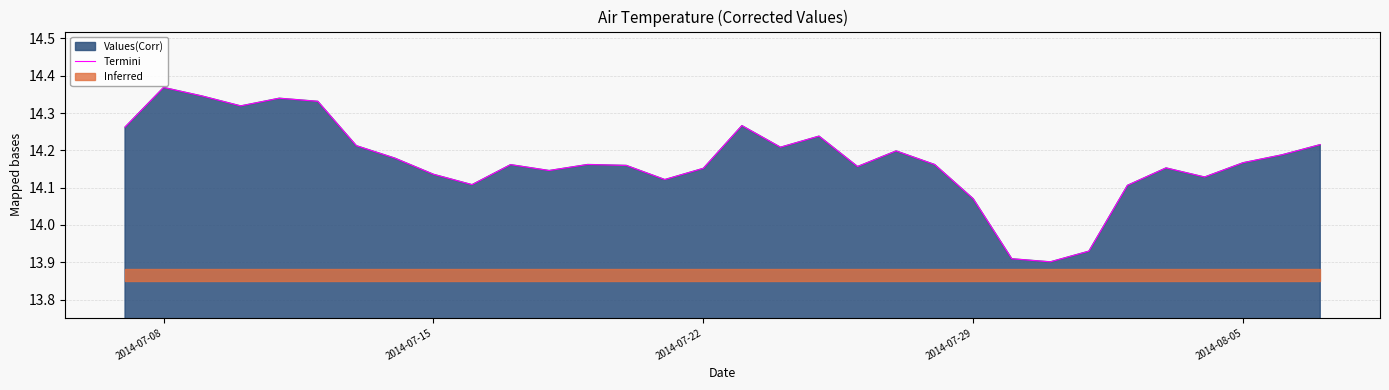

Count the number of values greater than 14.

29